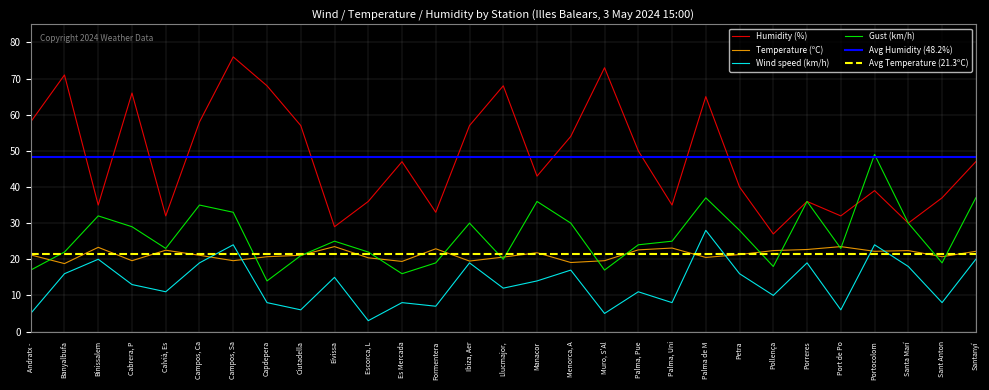

What is the smallest value displayed?

3.0